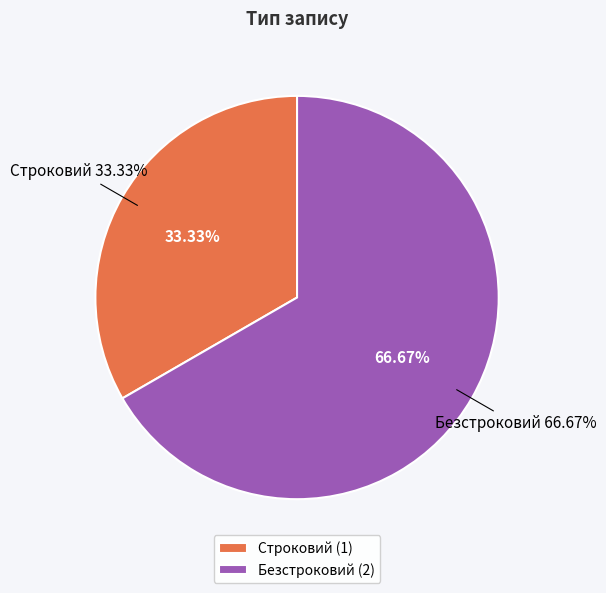

To the nearest percent, what percentage of the pie is Безстроковий?

67%